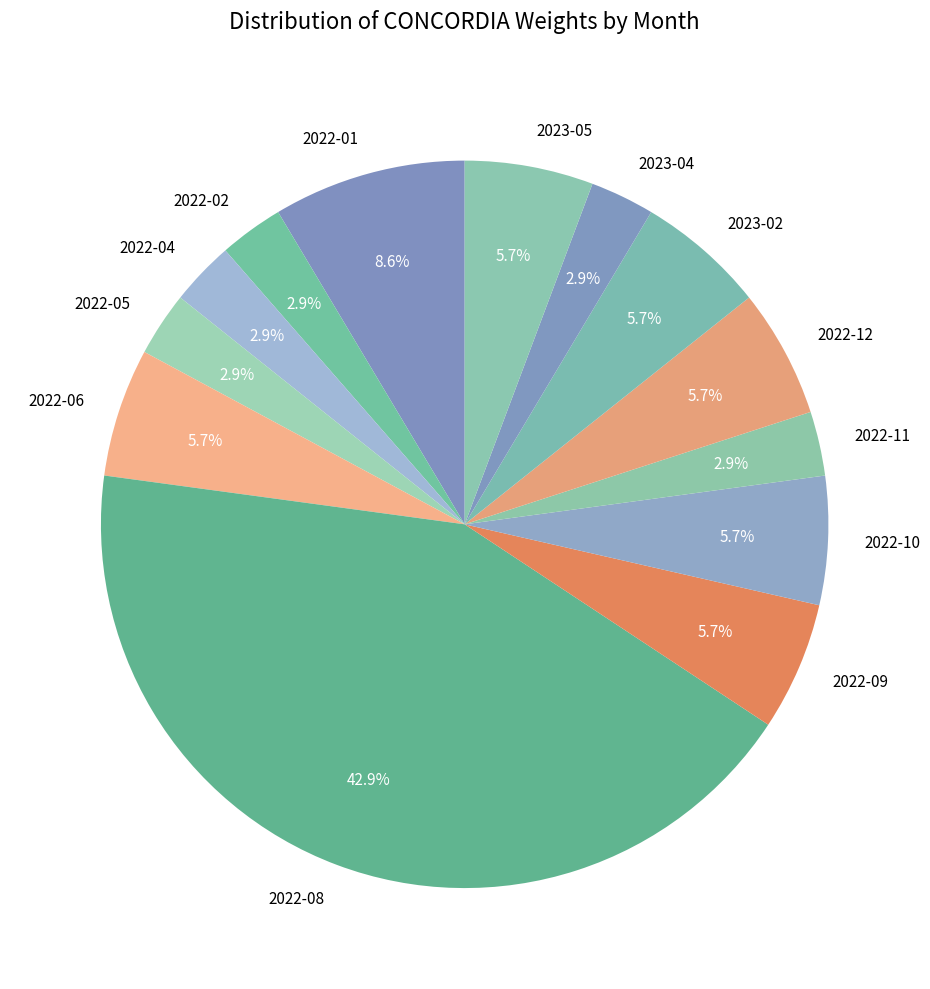

What is the ratio of the value at 2022-04 to the value at 2022-09?

0.5